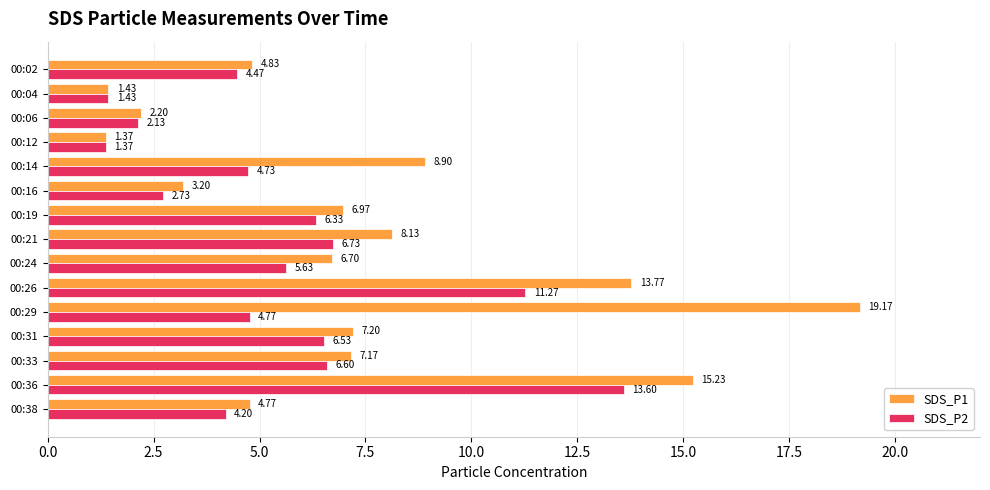

Is the value of SDS_P2 at 00:36 greater than the value of SDS_P1 at 00:12?

Yes